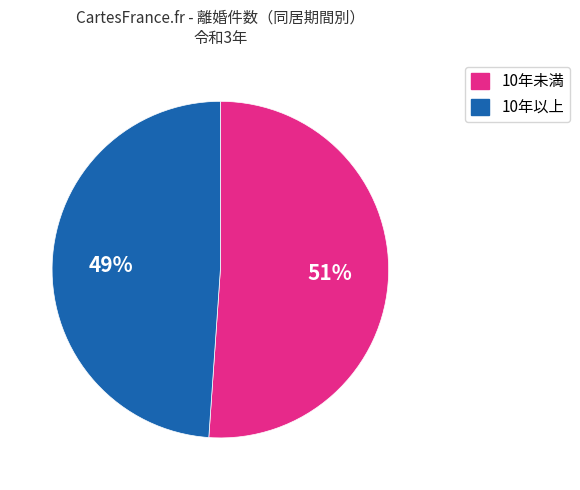

How many slices are in this pie chart?

2